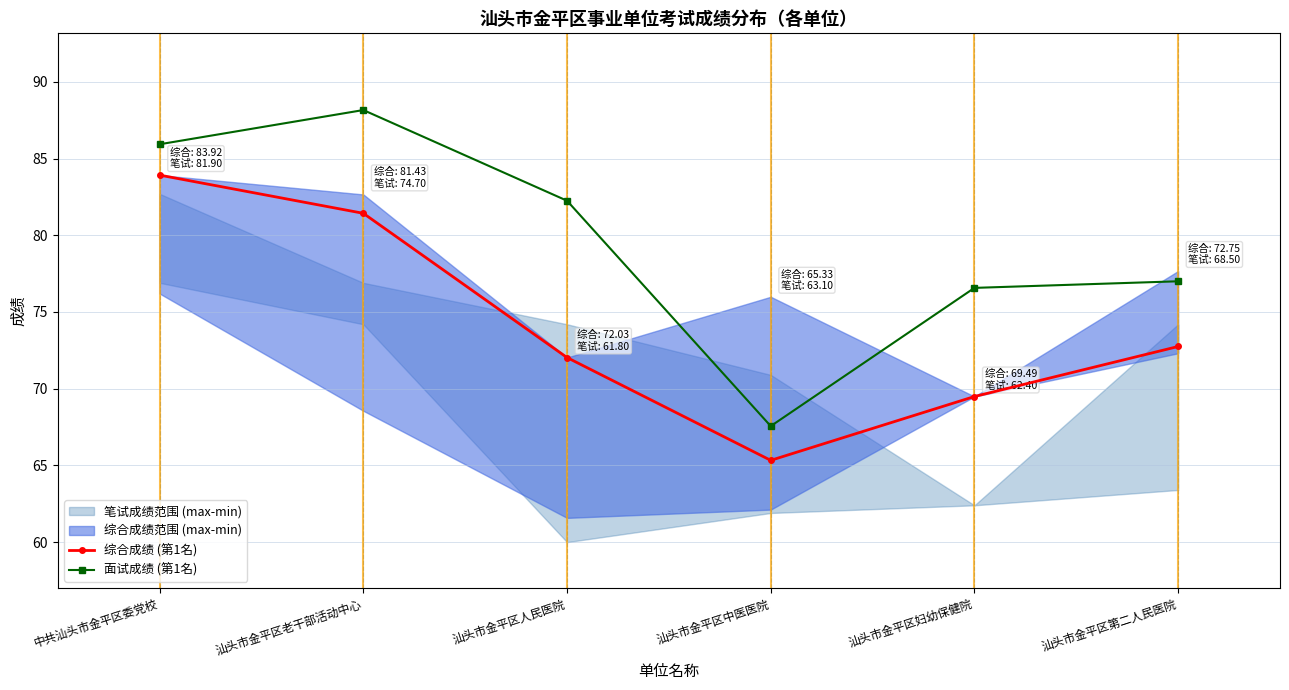

Between 汕头市金平区老干部活动中心 and 中共汕头市金平区委党校, which is larger?

中共汕头市金平区委党校